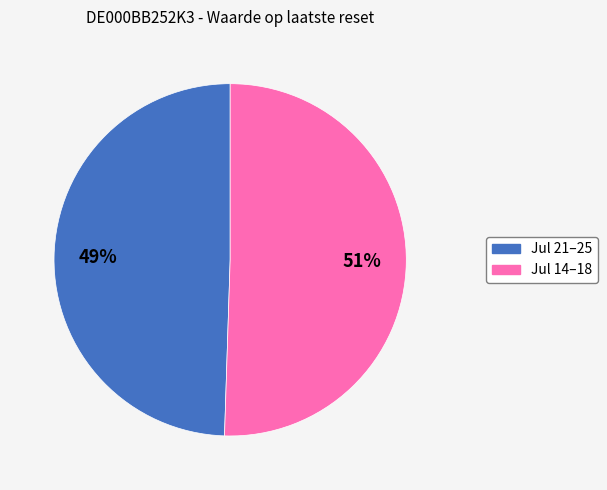

To the nearest percent, what is the average slice percentage?

50%